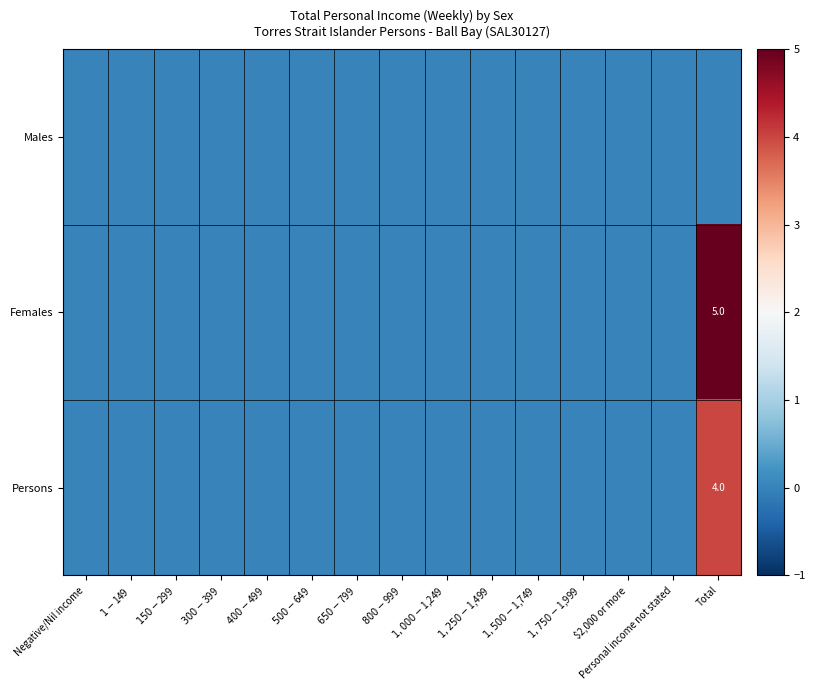

At how many categories does at least one series exceed 4?

1